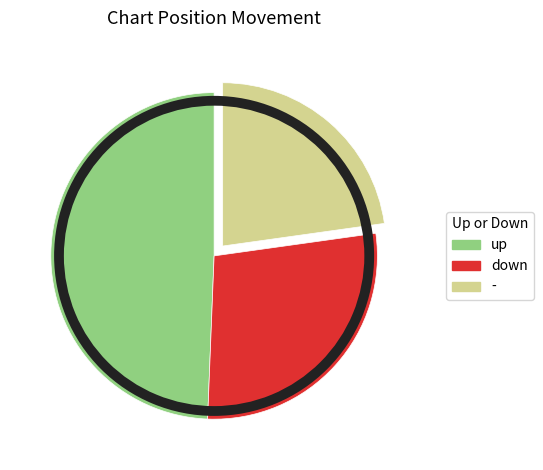

Does up represent more than half of the total?

No